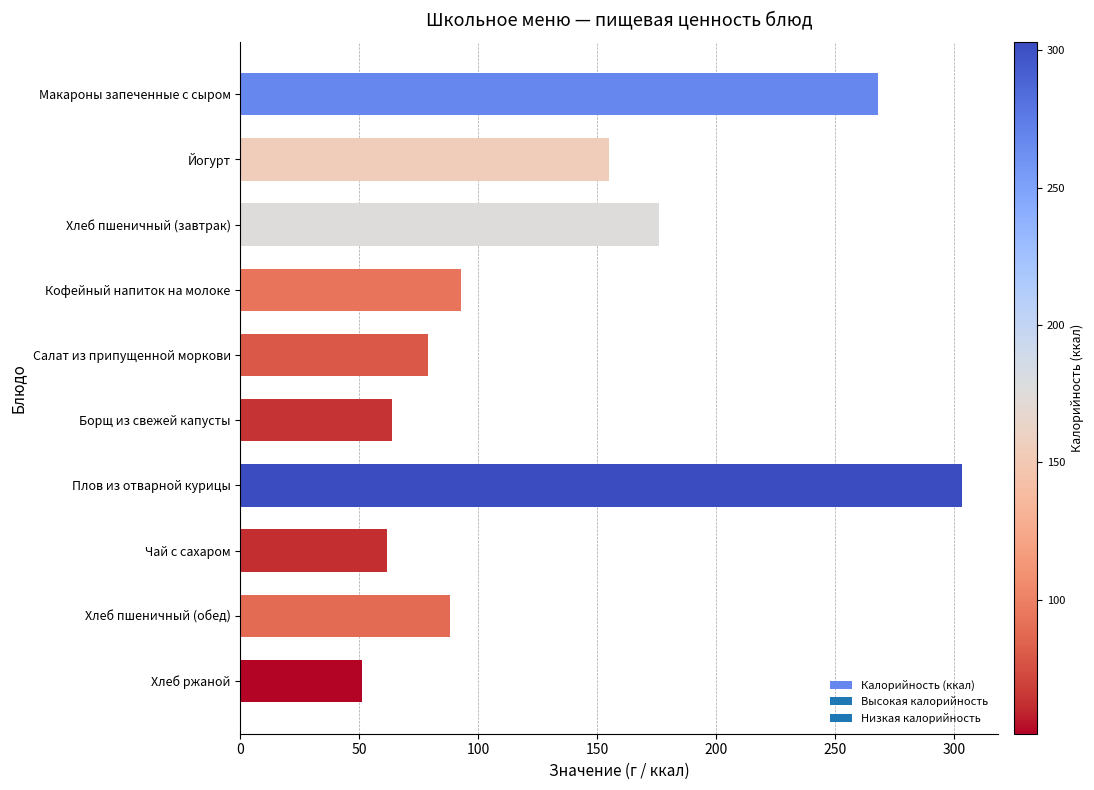

Approximately how many times larger is the value at Борщ из свежей капусты compared to Чай с сахаром?

1.0